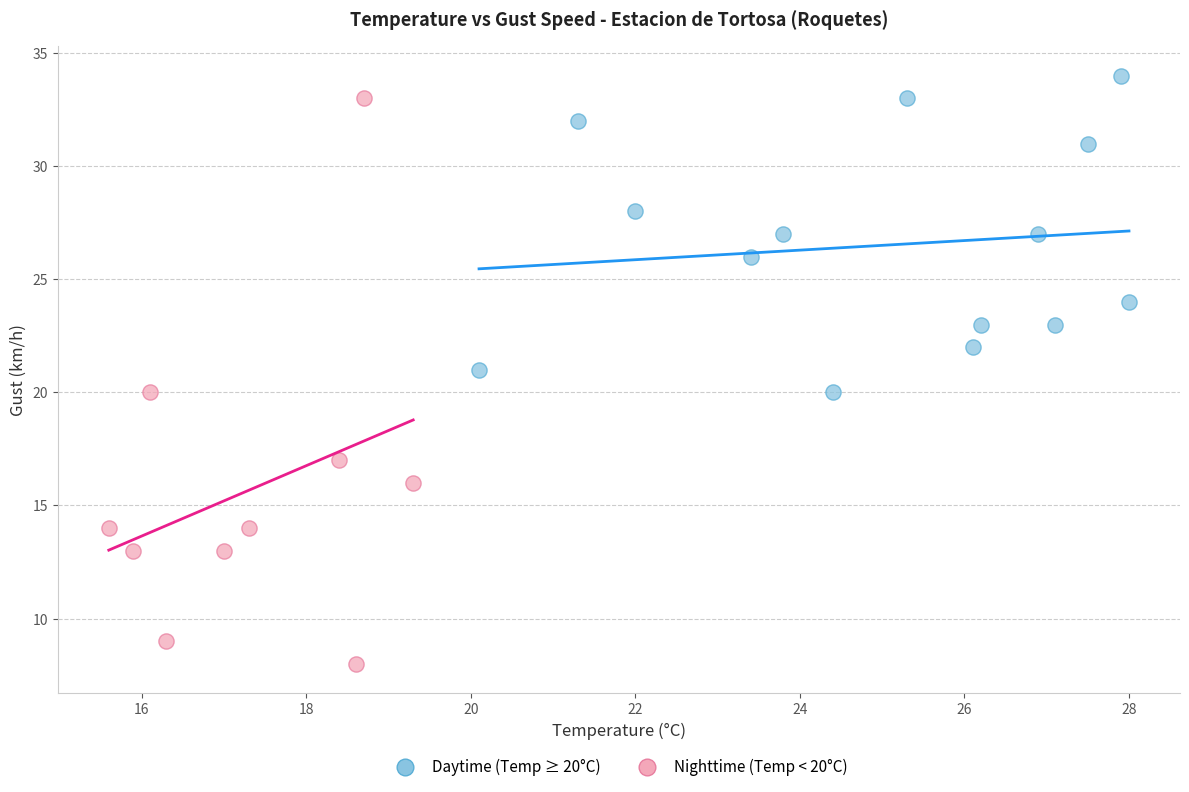

Which series reaches the minimum Y coordinate?

Nighttime (Temp < 20°C)